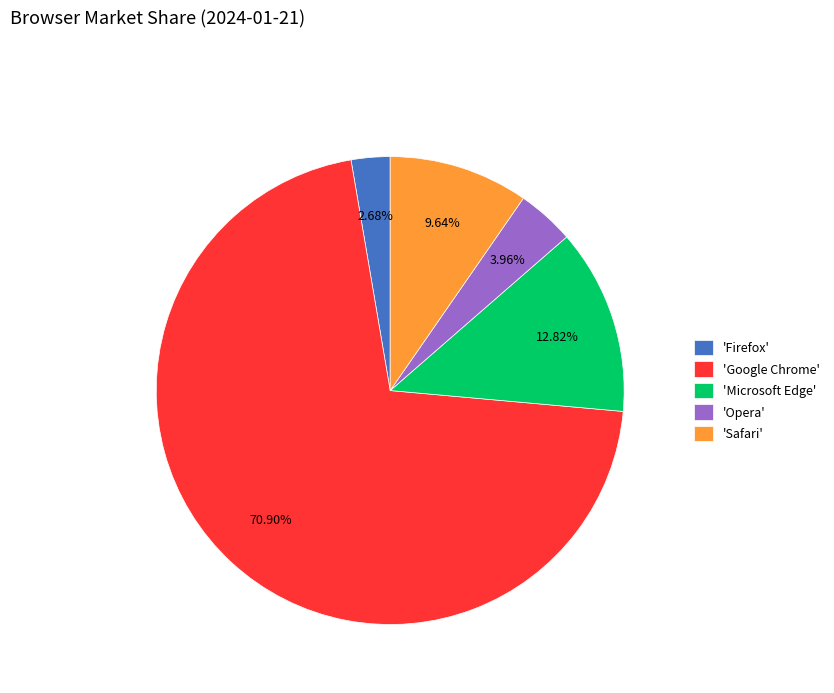

How many segments does this pie chart have?

5